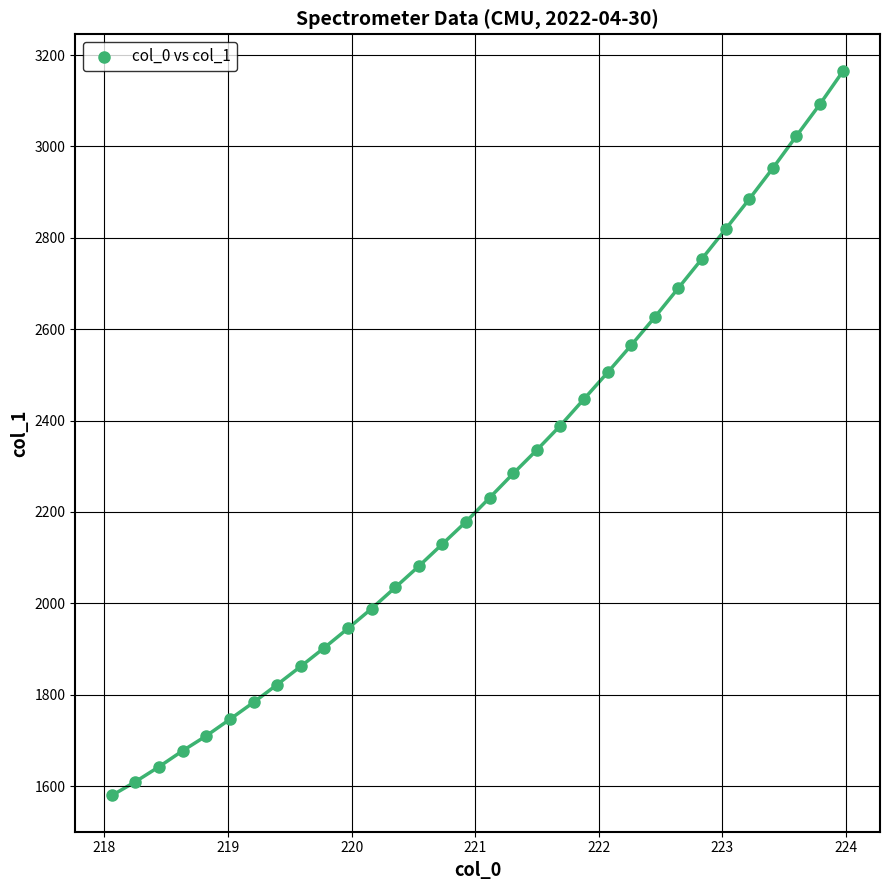

What is the range of Y values (max minus min)?

1586.7